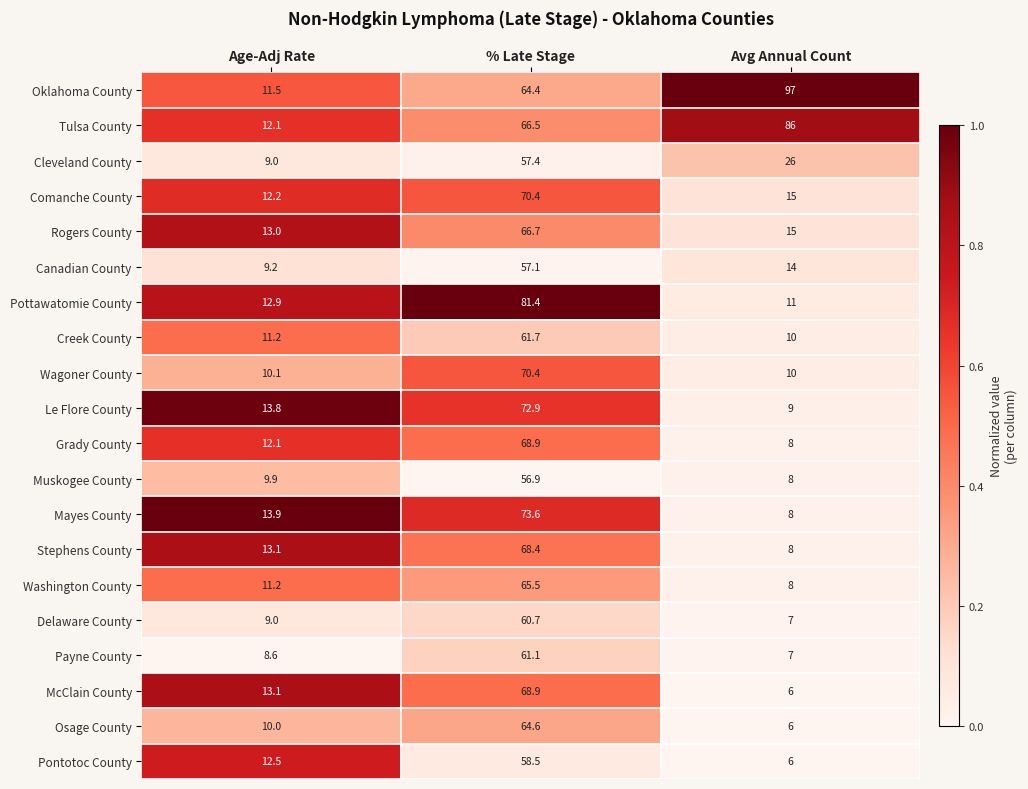

What is the smallest value displayed?

6.0